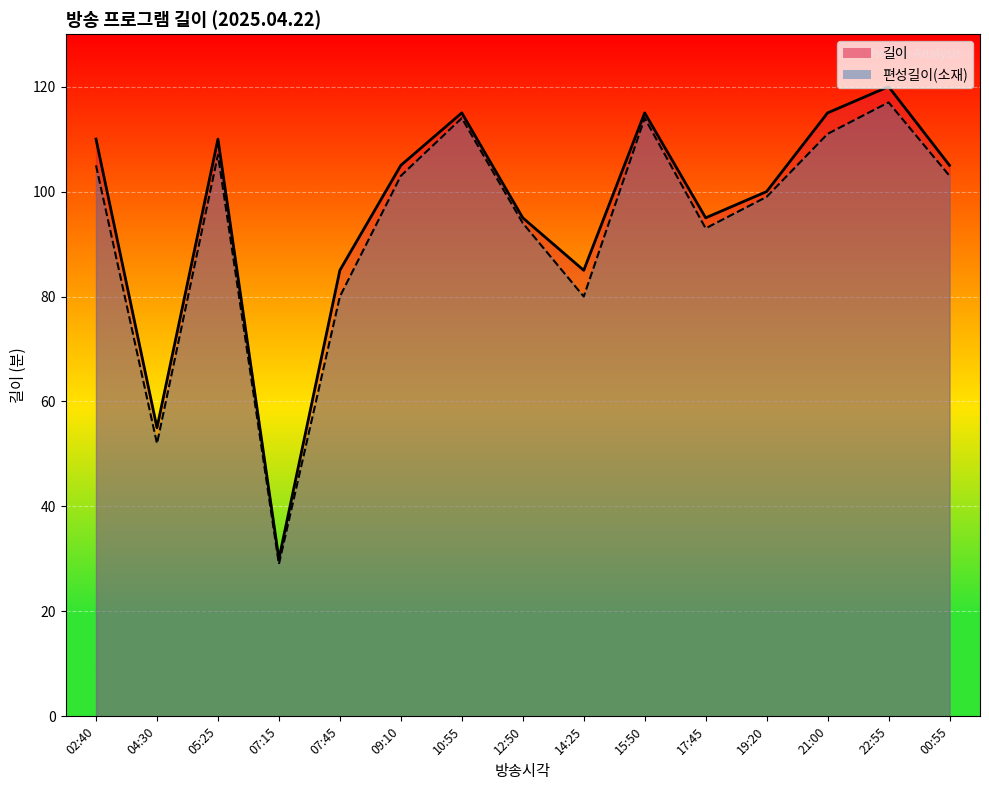

Is the value of 편성길이(소재) at 17:45 greater than the value of 길이 at 09:10?

No